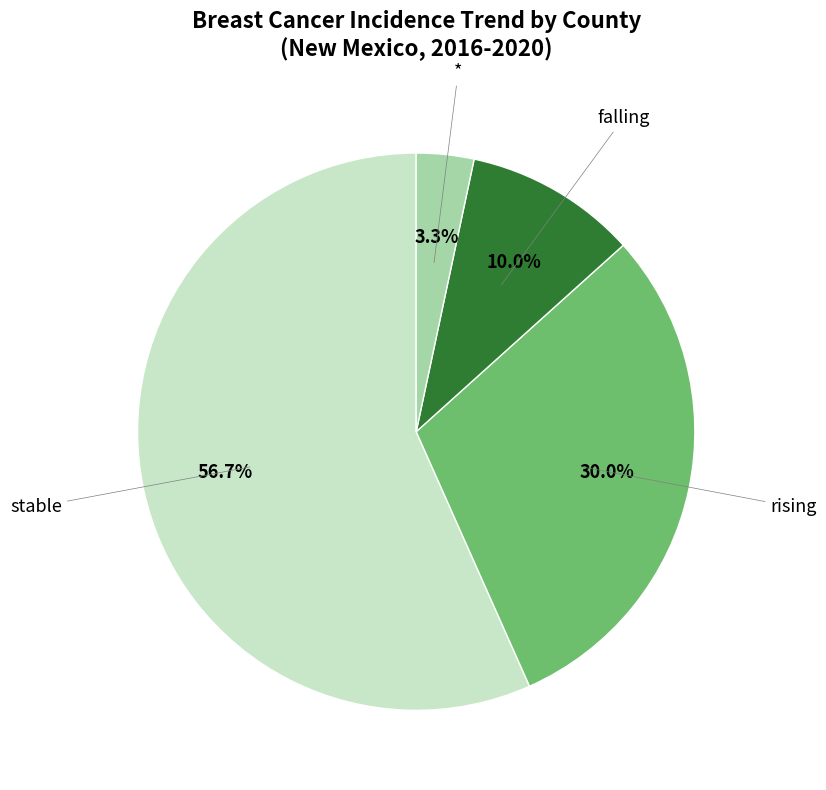

What is the total percentage of stable and falling?

66.7%